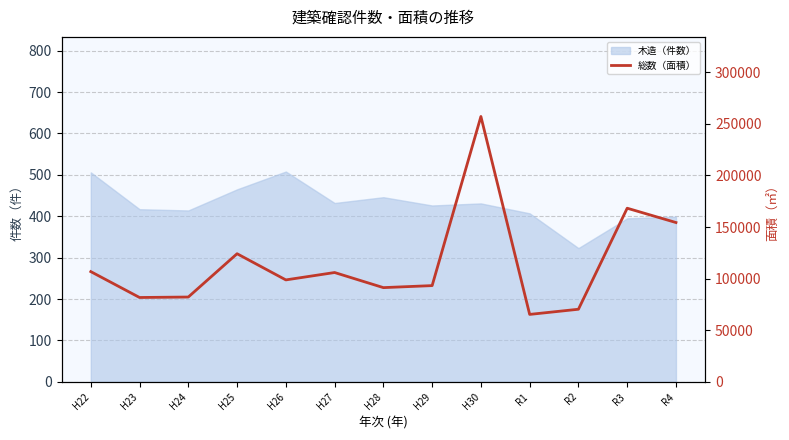

Which has a higher value, H27 or H25?

H25